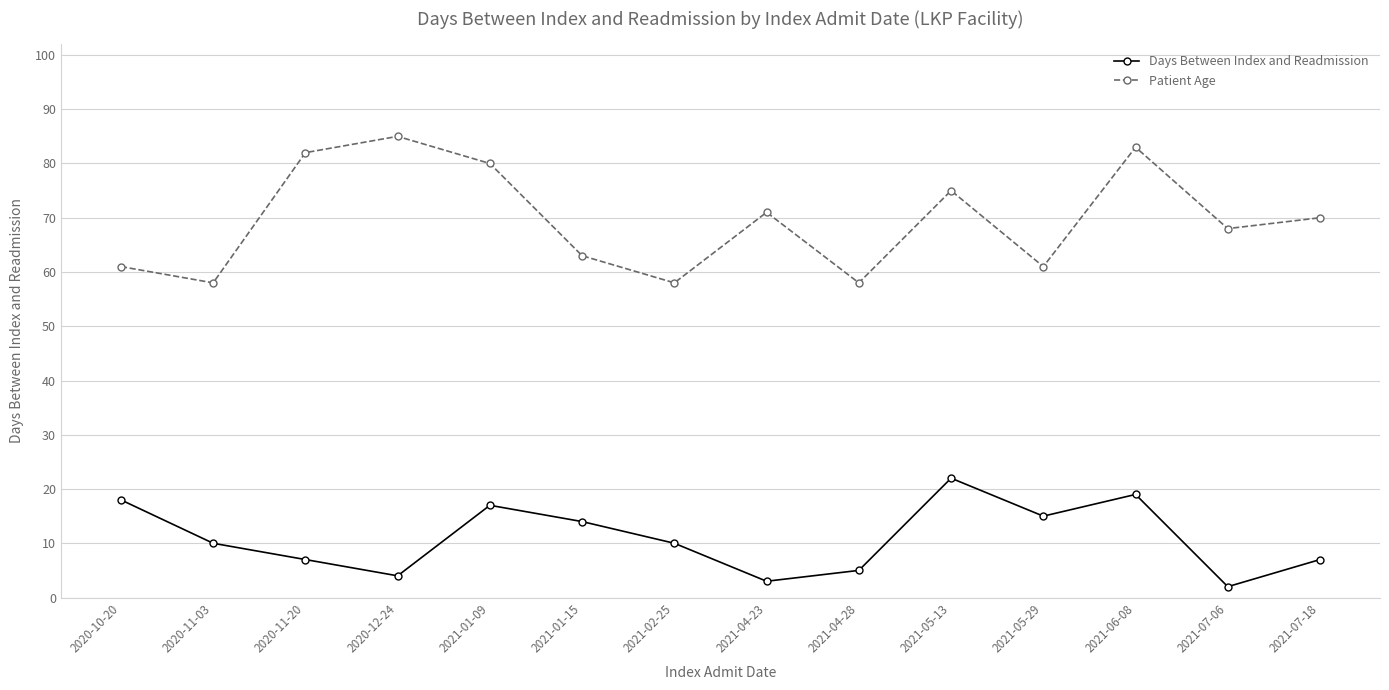

At how many categories does at least one series exceed 46?

14